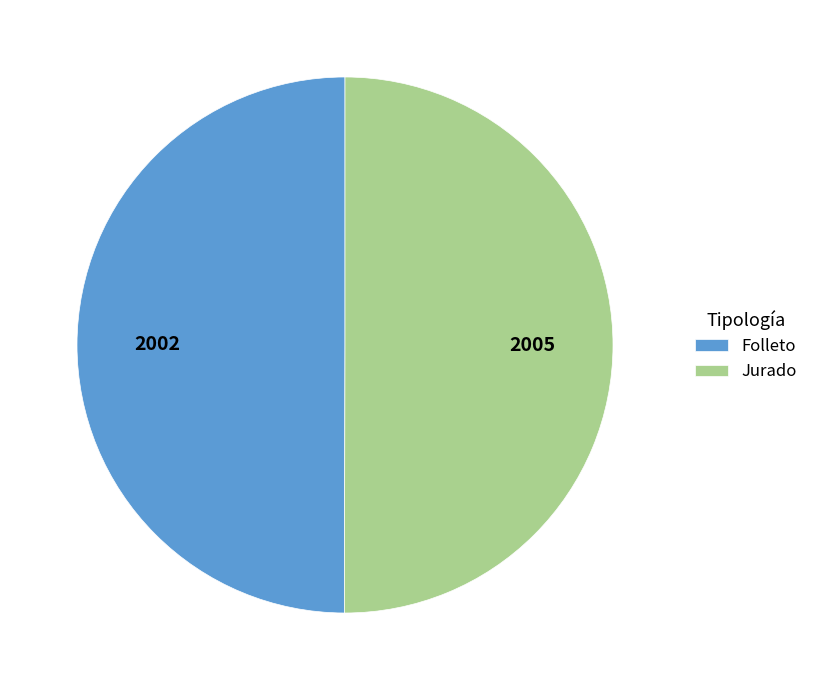

Is it true that Jurado is 50% of the pie?

True